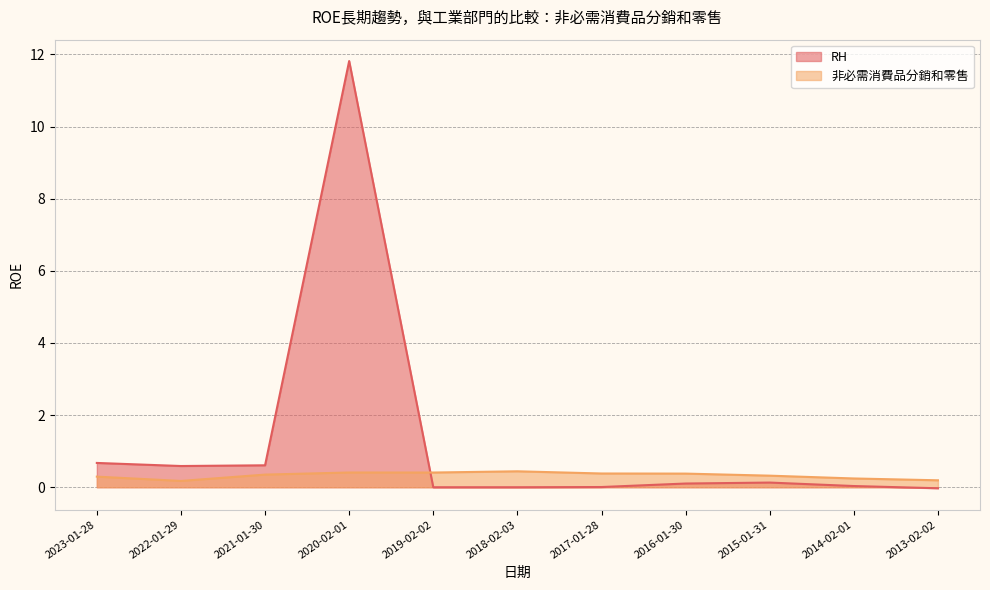

What is the maximum value shown in the chart?

11.8